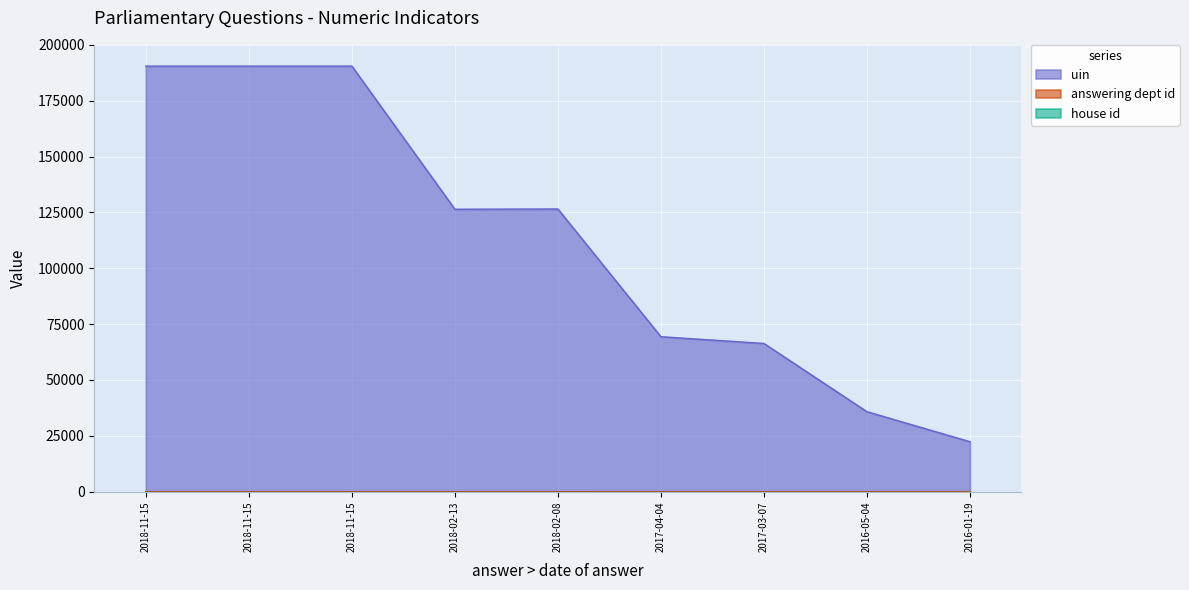

How many values in the uin series exceed 126454?

4